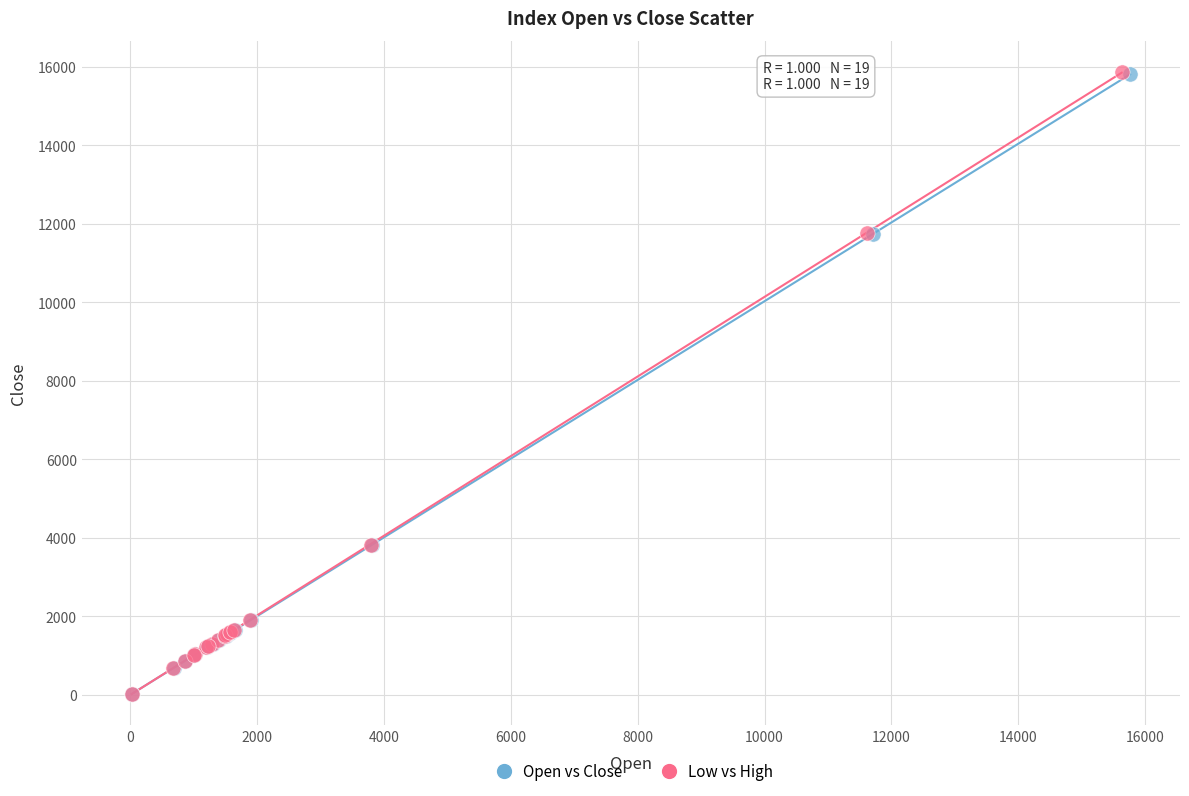

What are all the series names shown in the legend?

Open vs Close, Low vs High